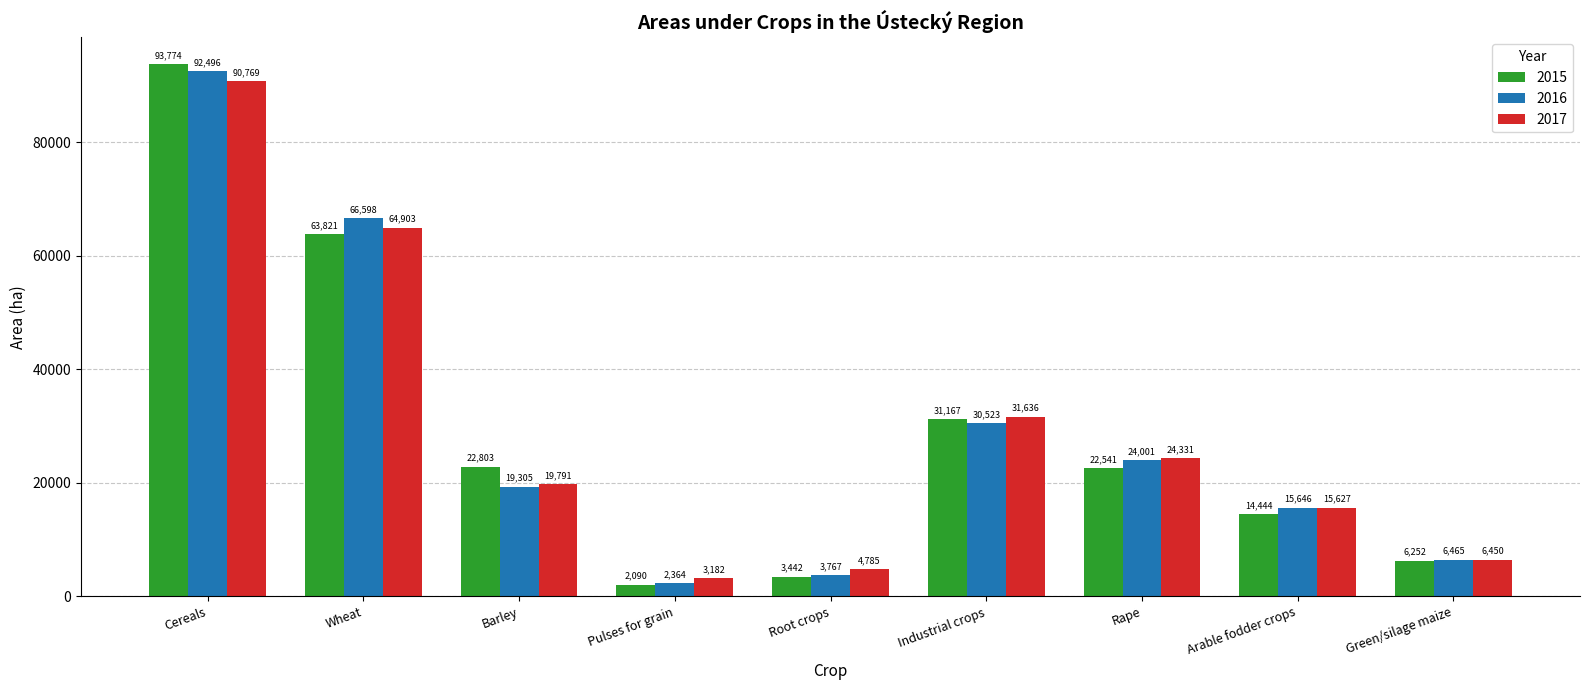

How many data points in 2017 are above 19790?

5